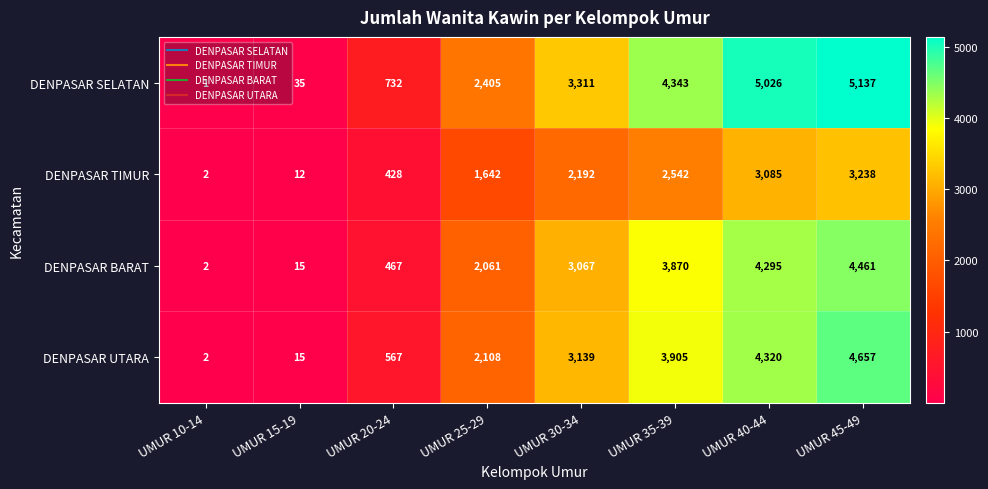

Is it true that DENPASAR TIMUR equals 2192 at UMUR 30-34?

True